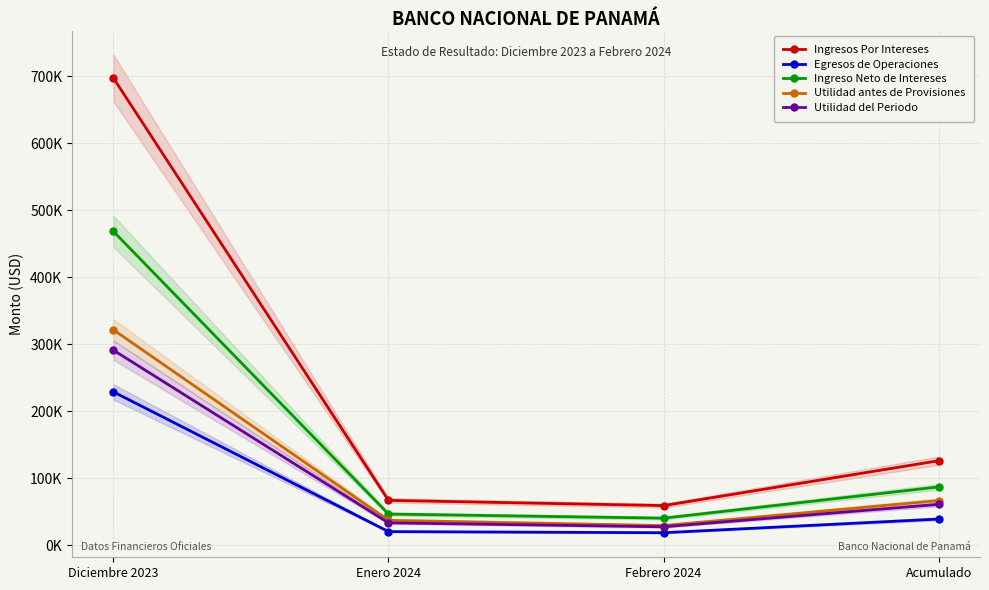

Is it true that Utilidad antes de Provisiones equals 37248.0 at Enero 2024?

True